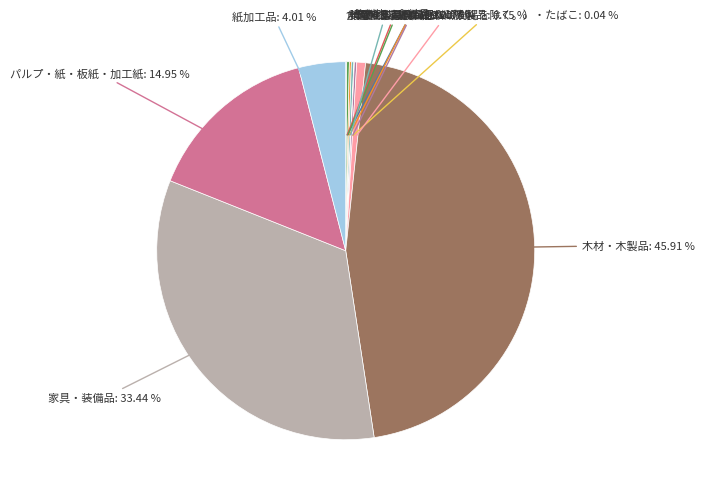

Rank the categories by value from lowest to highest.

水産食料品, 飼料・有機質肥料（別掲を除く。）・たばこ, 食肉・畜産食料品, その他の食料品, 繊維工業製品, 飲料, 精穀・製粉, 衣服・その他の繊維製品, 紙加工品, パルプ・紙・板紙・加工紙, 家具・装備品, 木材・木製品